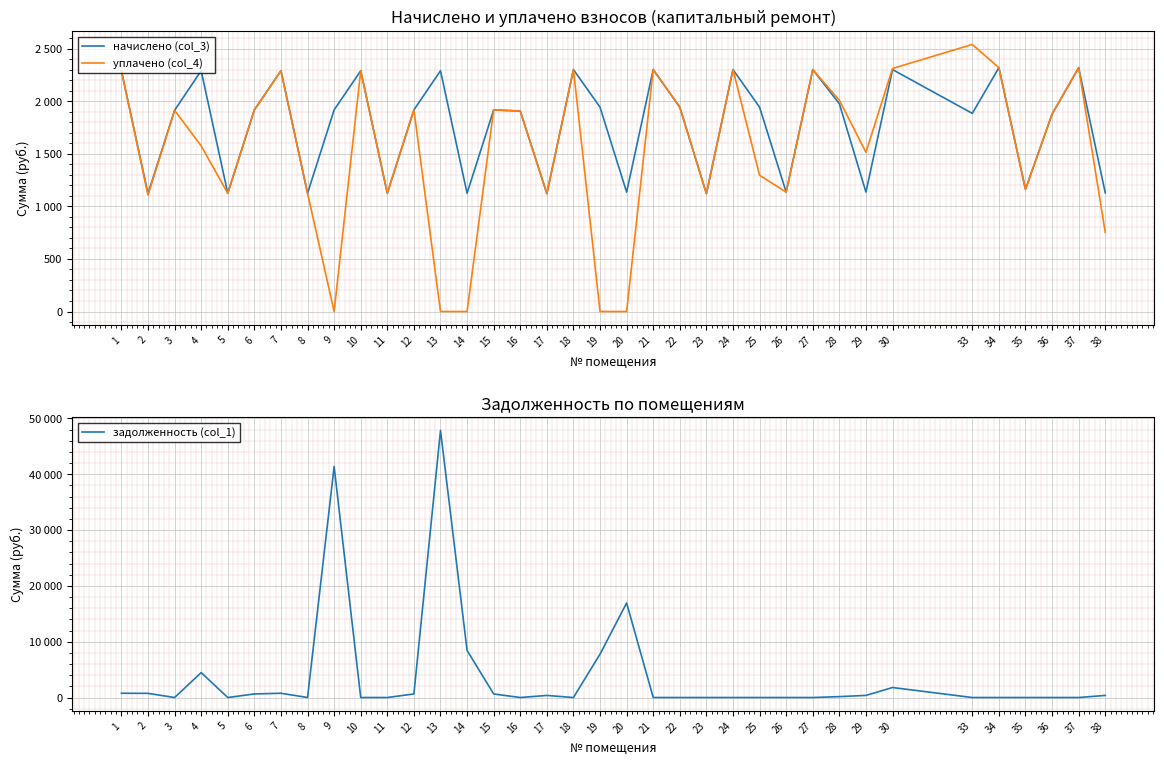

Which series has the largest range (max minus min)?

задолженность (col_1)